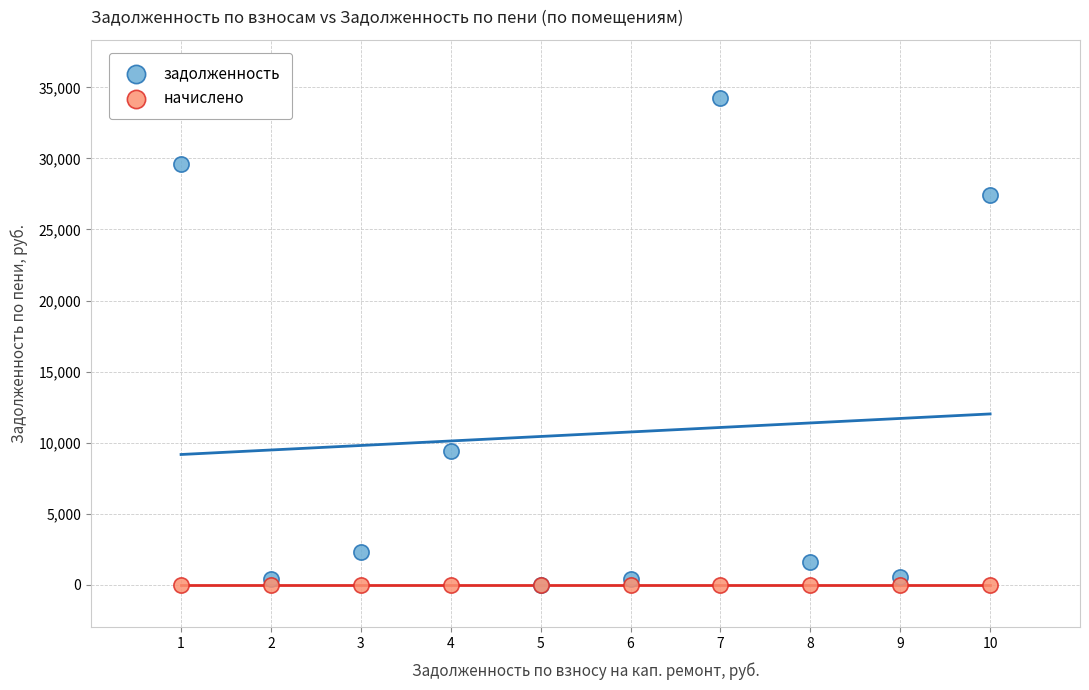

In the задолженность series, what Y value is closest to 17122?

9433.9